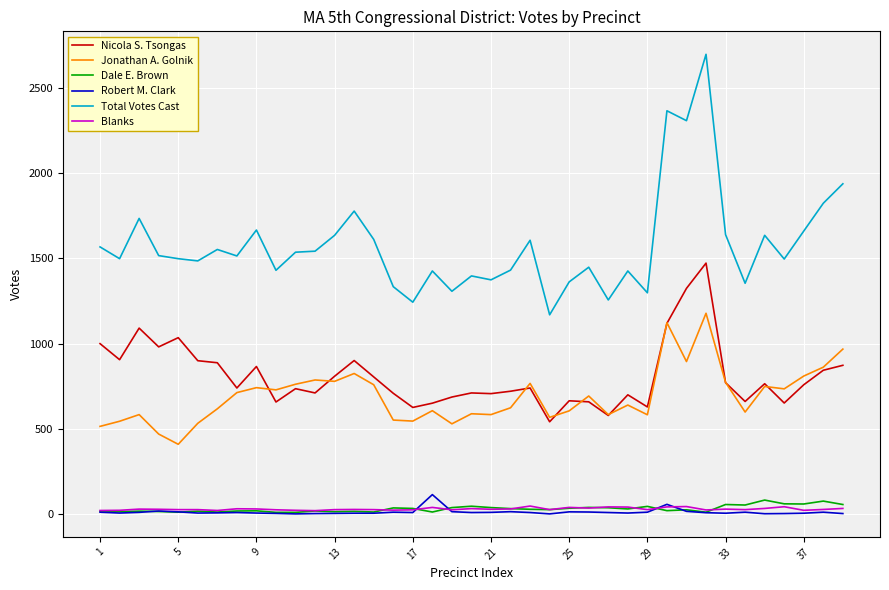

Which series has the largest total across all categories?

Total Votes Cast